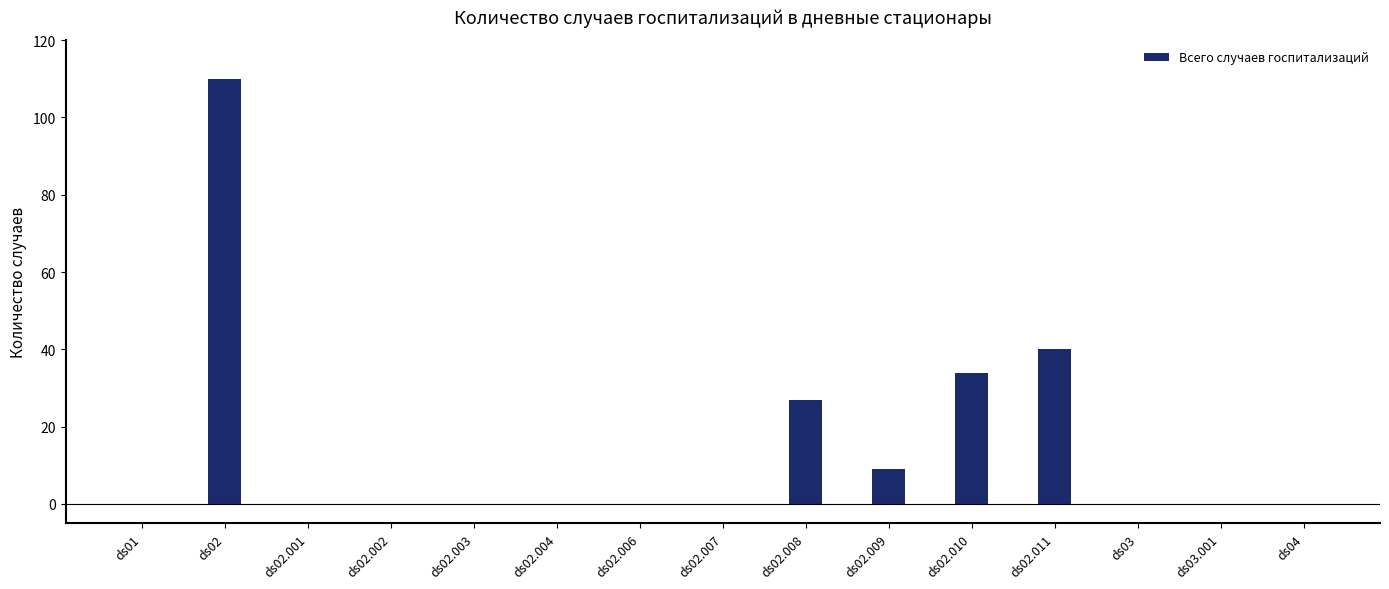

At which category does the chart reach its peak across all series?

ds02